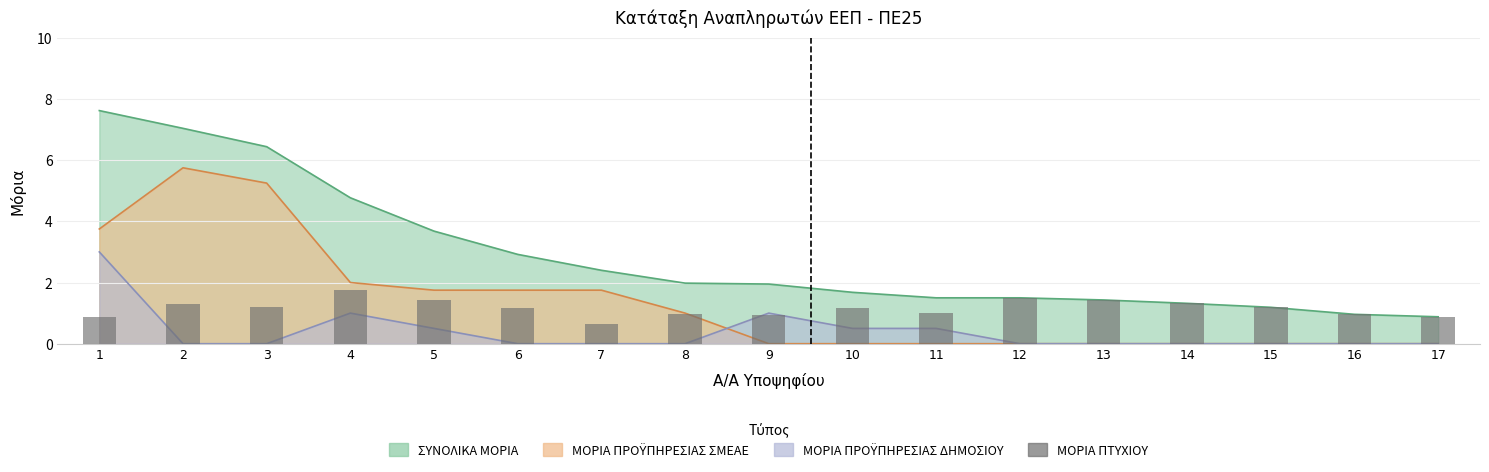

True or false: the data shows 1.2 at 15.

True